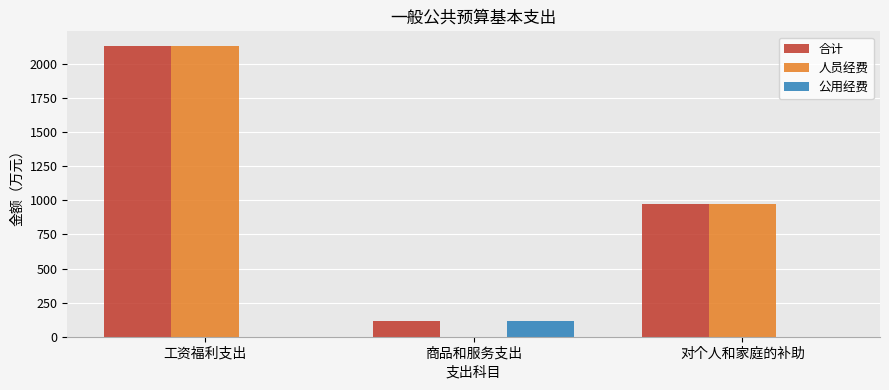

True or false: 人员经费 has a value of 976.4 at 对个人和家庭的补助.

True